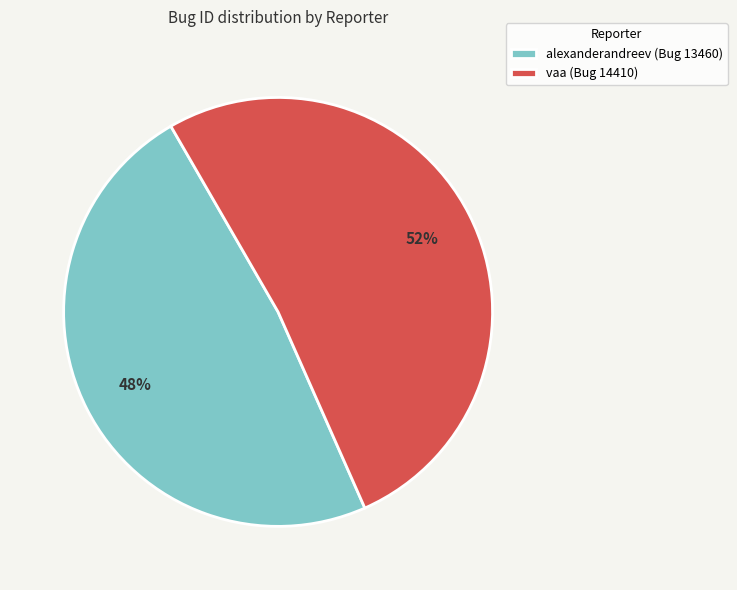

Is the sum of alexanderandreev and vaa greater than half?

Yes